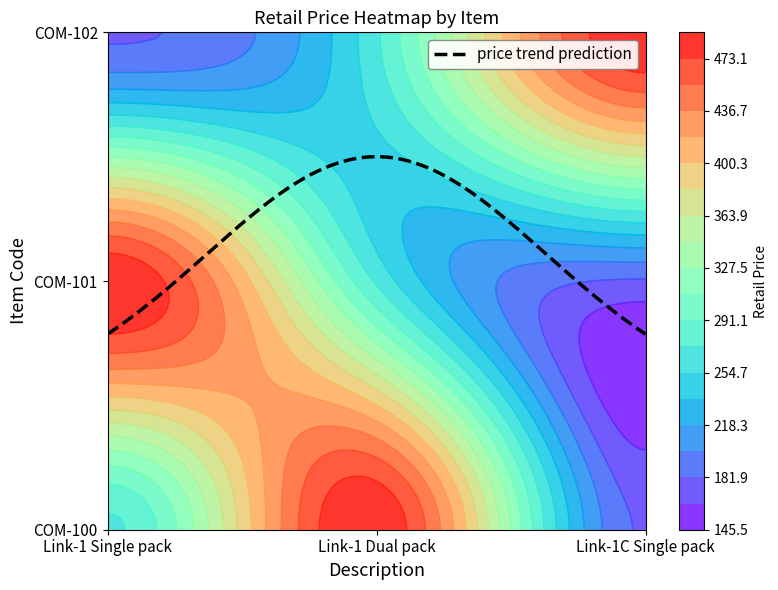

At which category does the chart reach its peak across all series?

Link-1 Dual pack